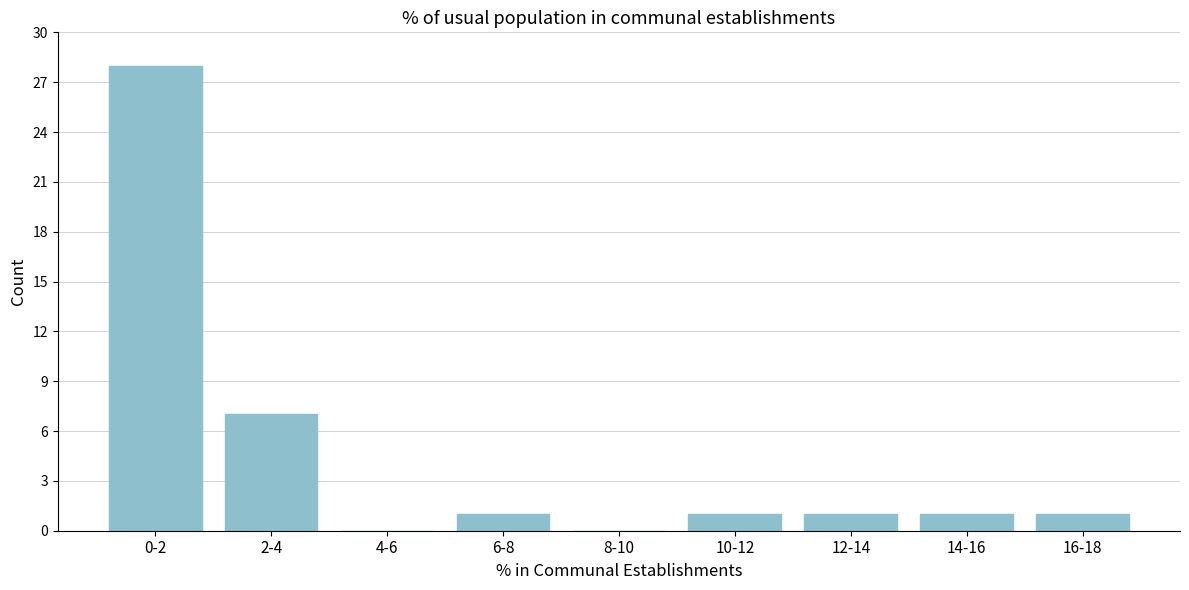

Reading left to right, extract all data points from this chart.

0-2=28	2-4=7	4-6=0	6-8=1	8-10=0	10-12=1	12-14=1	14-16=1	16-18=1